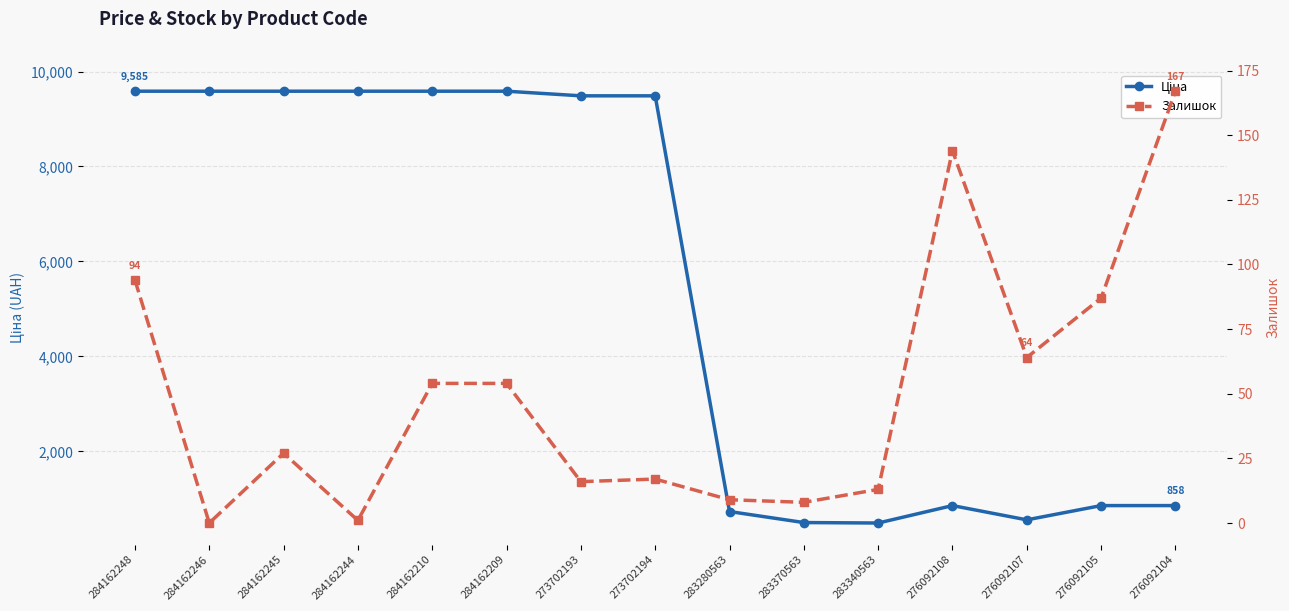

At which category does Ціна reach its first local valley?

283340563